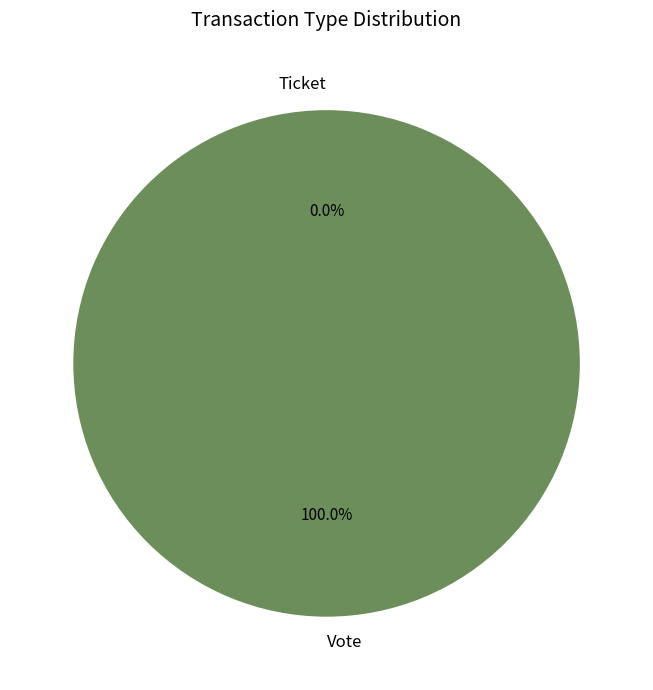

What percentage is the Vote slice, to the nearest percent?

100%